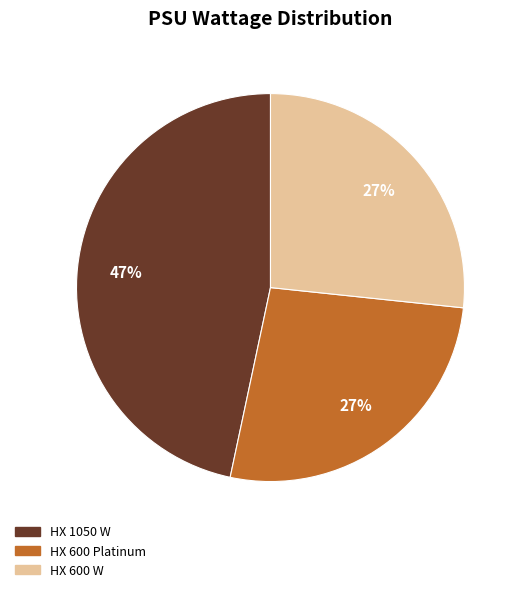

Do HX 600 W and HX 1050 W together represent more than half of the pie?

Yes